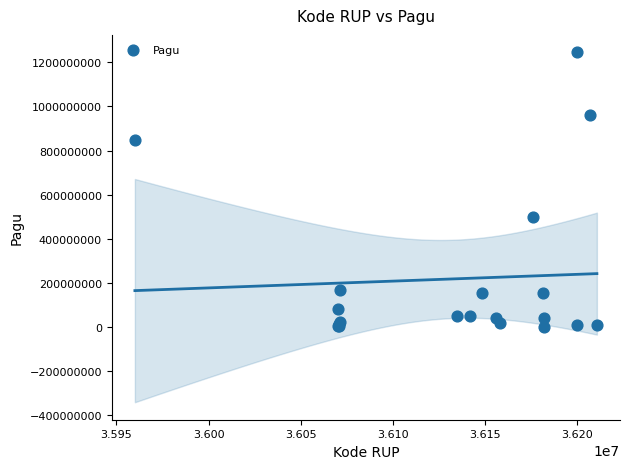

What Y value in the scatter plot is closest to 622840000?

499932000